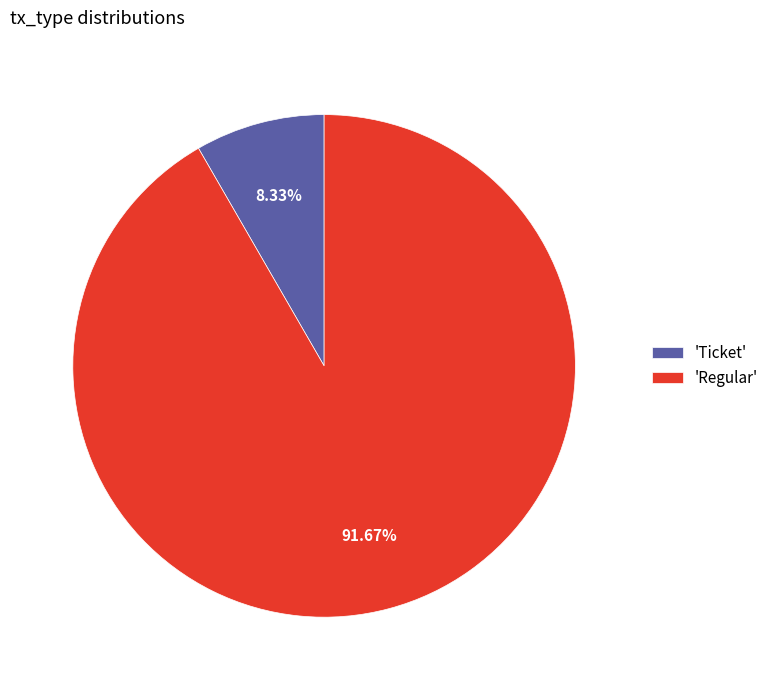

Which category has the smallest portion of the pie?

'Ticket'